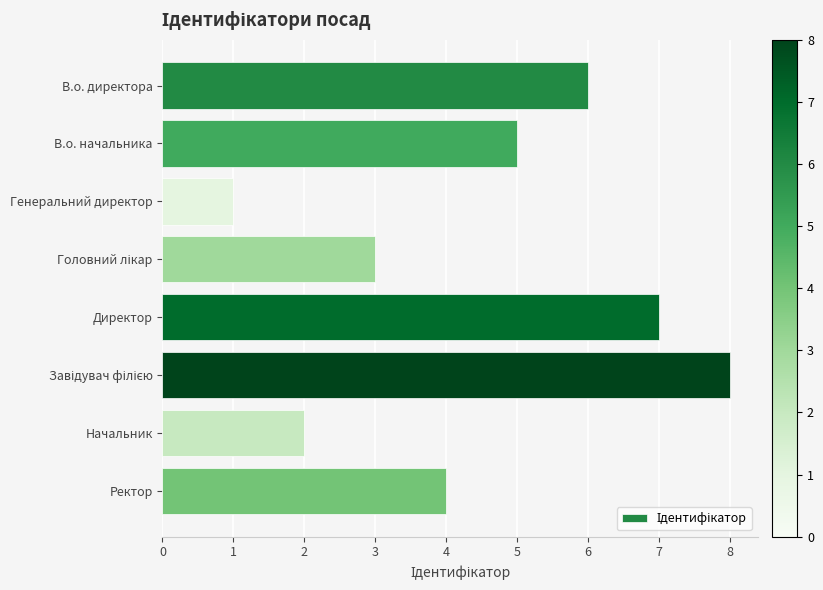

Between Ректор and В.о. директора, which is larger?

В.о. директора